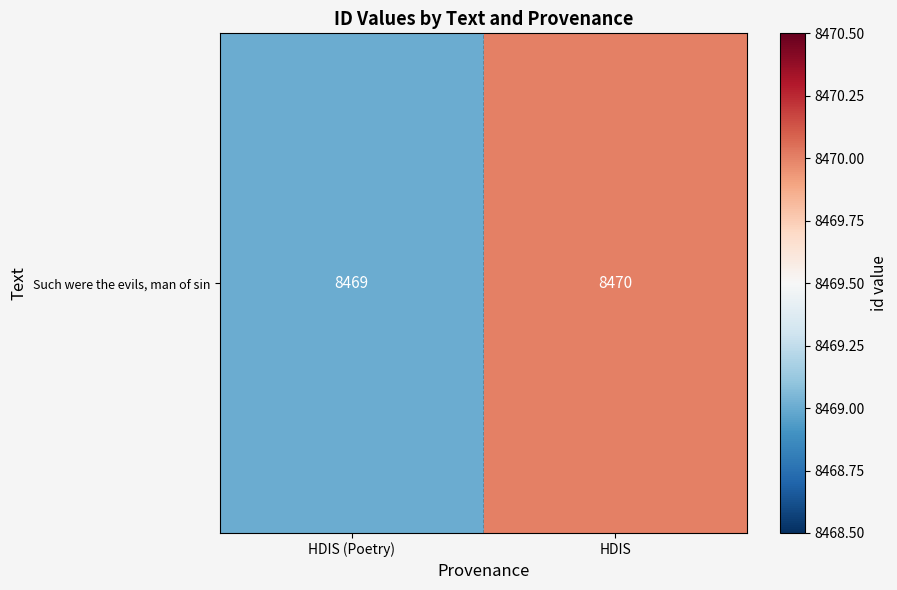

Reading right to left, list all the values displayed in this chart.

8470	8469